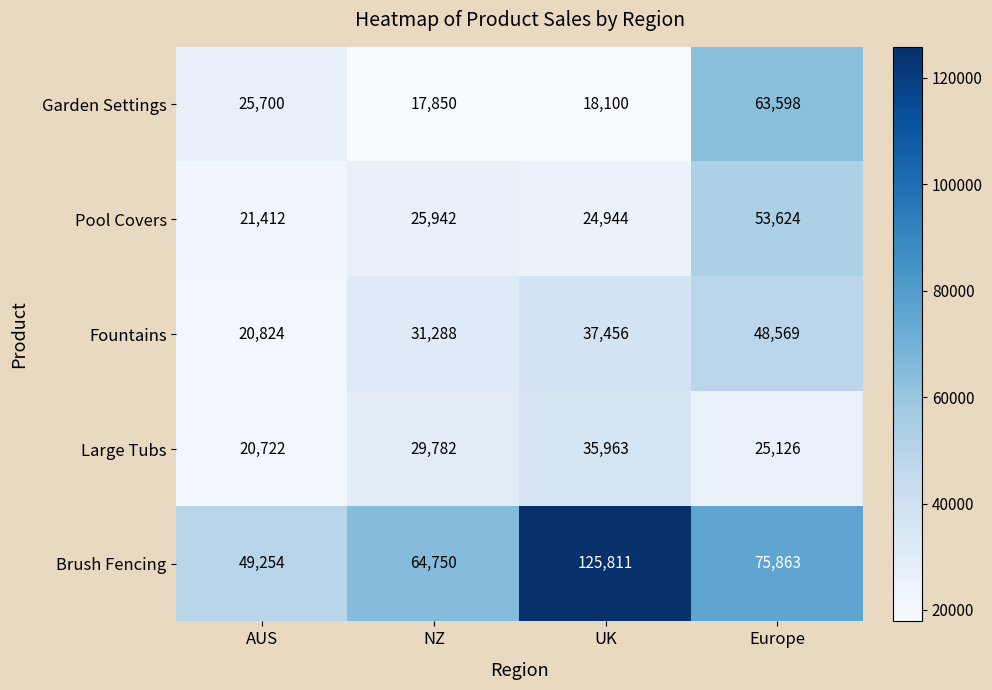

Reading right to left, extract all data points from this chart.

Garden Settings: 63598	18100	17850	25700
Pool Covers: 53624	24944	25942	21412
Fountains: 48569	37456	31288	20824
Large Tubs: 25126	35963	29782	20722
Brush Fencing: 75863	125811	64750	49254